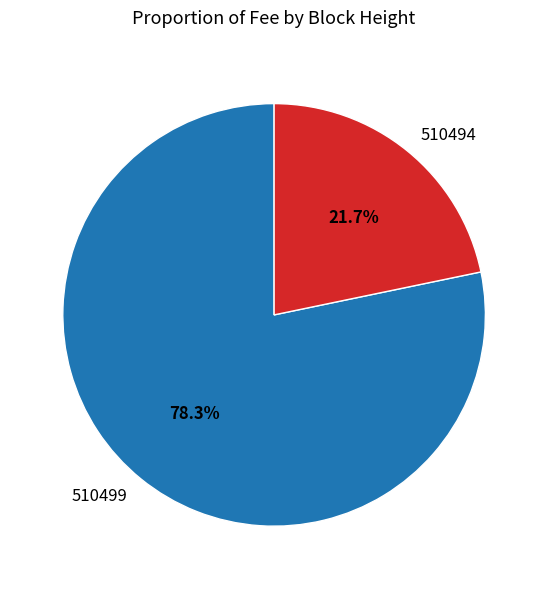

How many slices are in this pie chart?

2